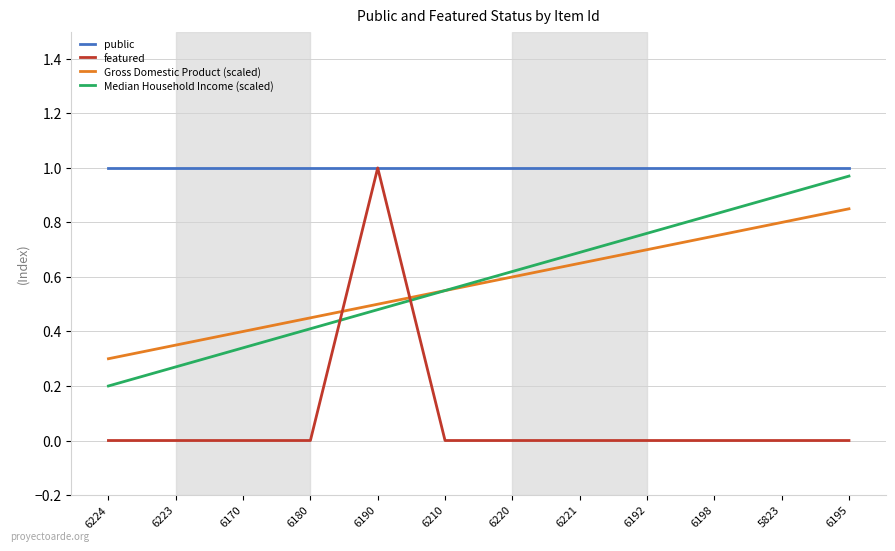

At how many categories does at least one series exceed 0?

12